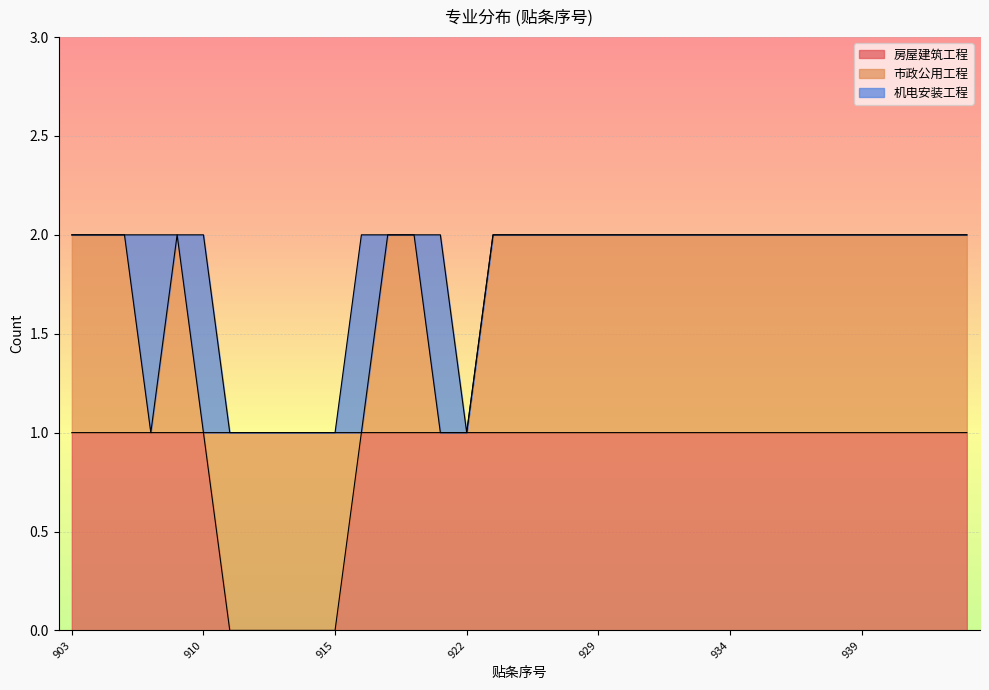

Between 936 and 942, which series saw the biggest shift?

房屋建筑工程